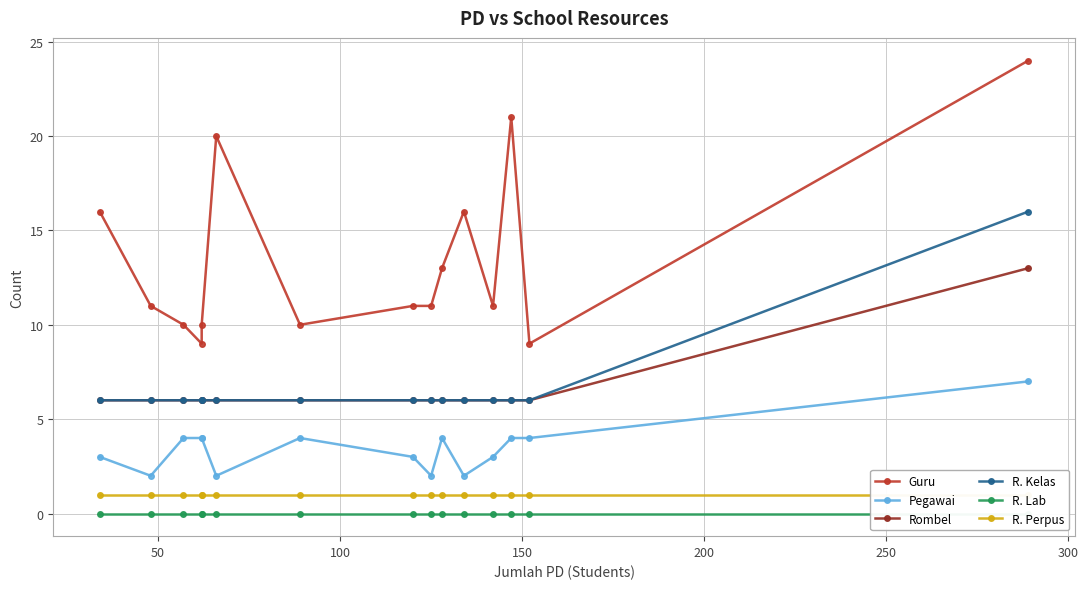

How many Pegawai values are between 2 and 4?

14